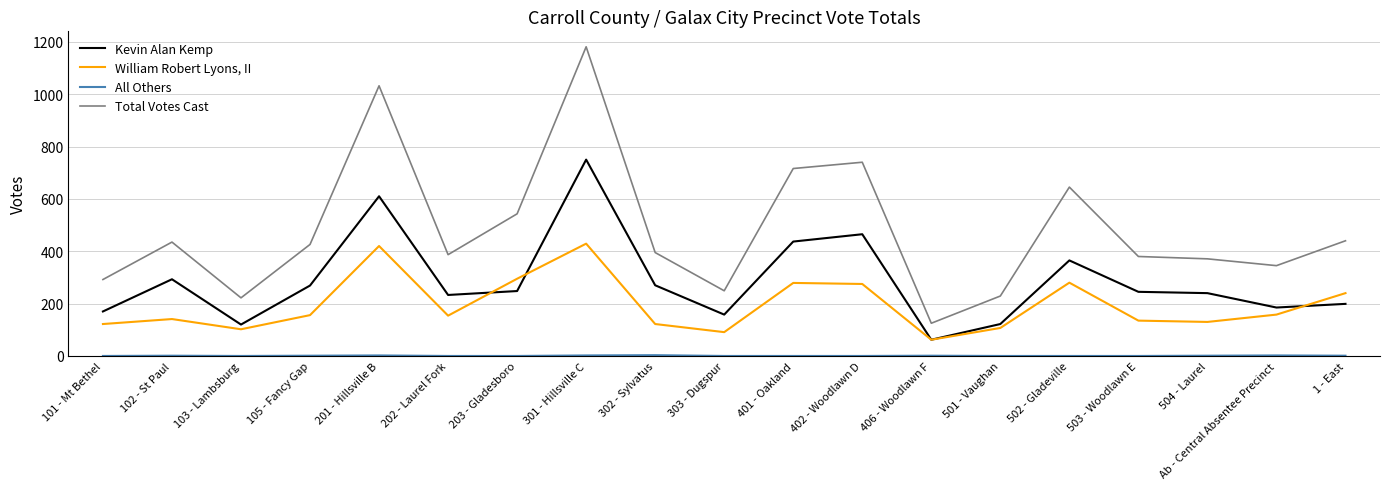

The William Robert Lyons, II series shows 135 at 503 - Woodlawn E. True or false?

True